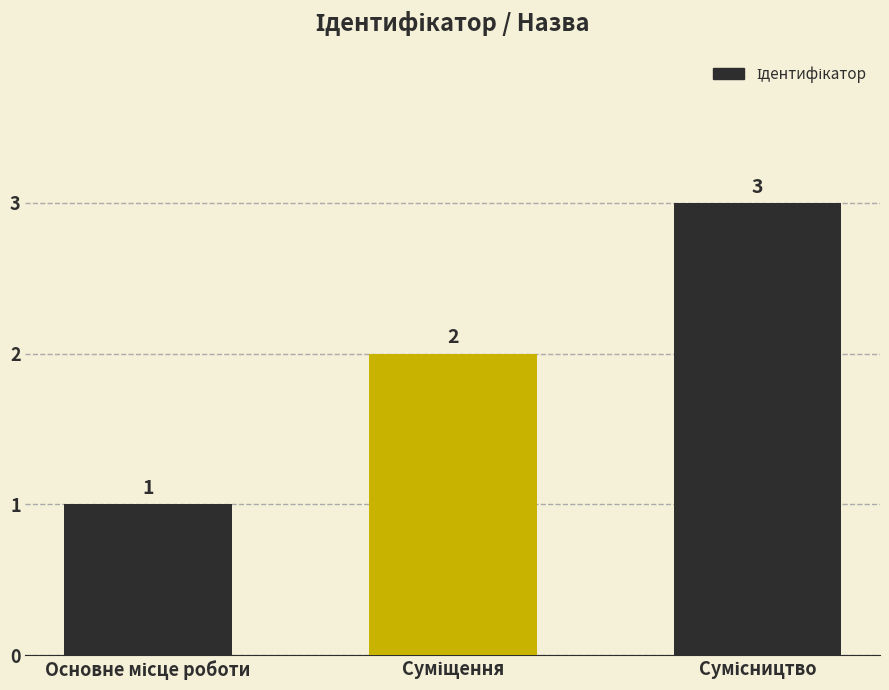

What is the smallest value displayed?

1